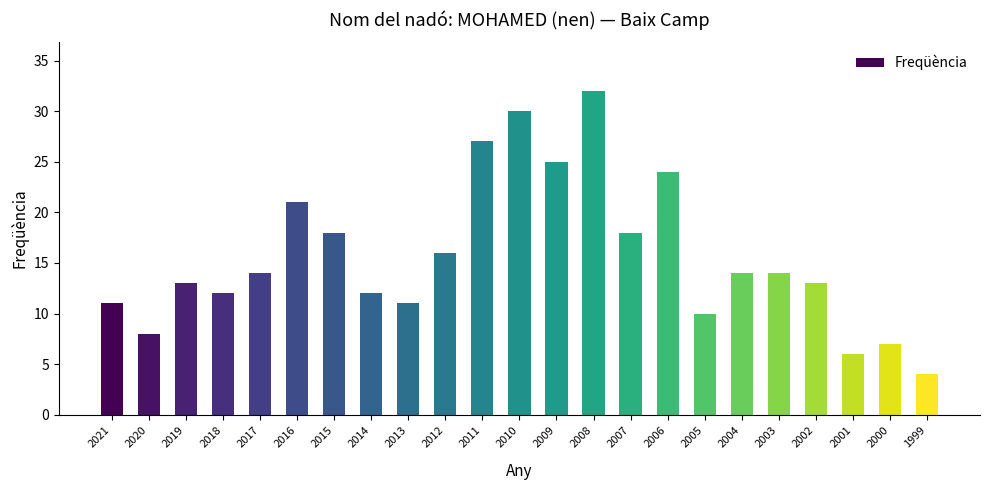

True or false: the data shows 13 at 2002.

True